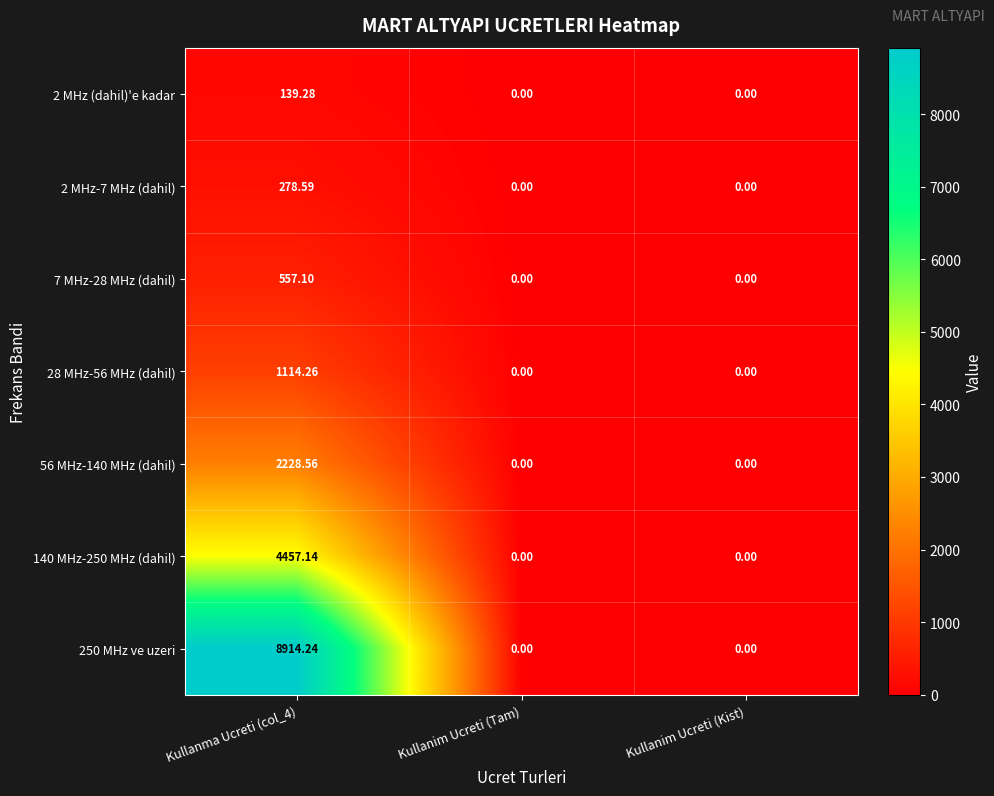

Between Kullanma Ucreti (col_4) and Kullanim Ucreti (Kist), which series saw the biggest shift?

250 MHz ve uzeri